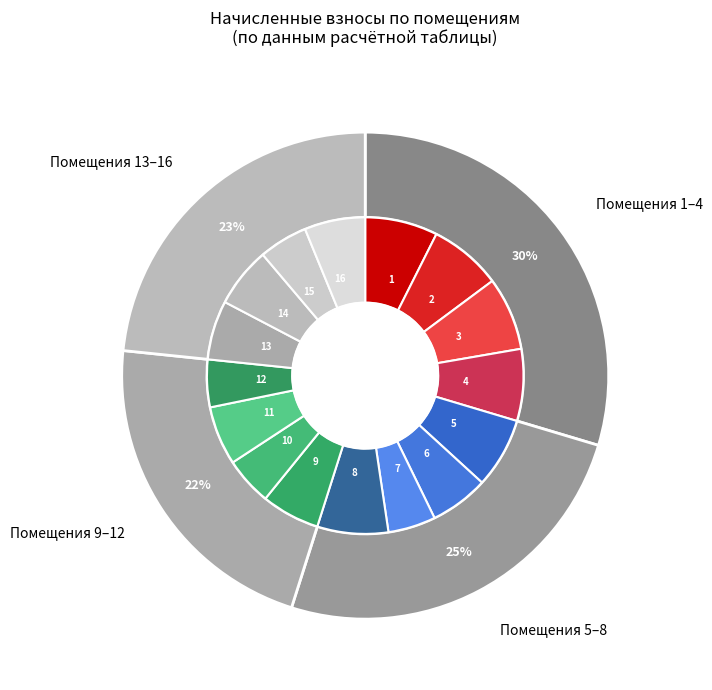

What is the smallest slice in the pie chart?

7